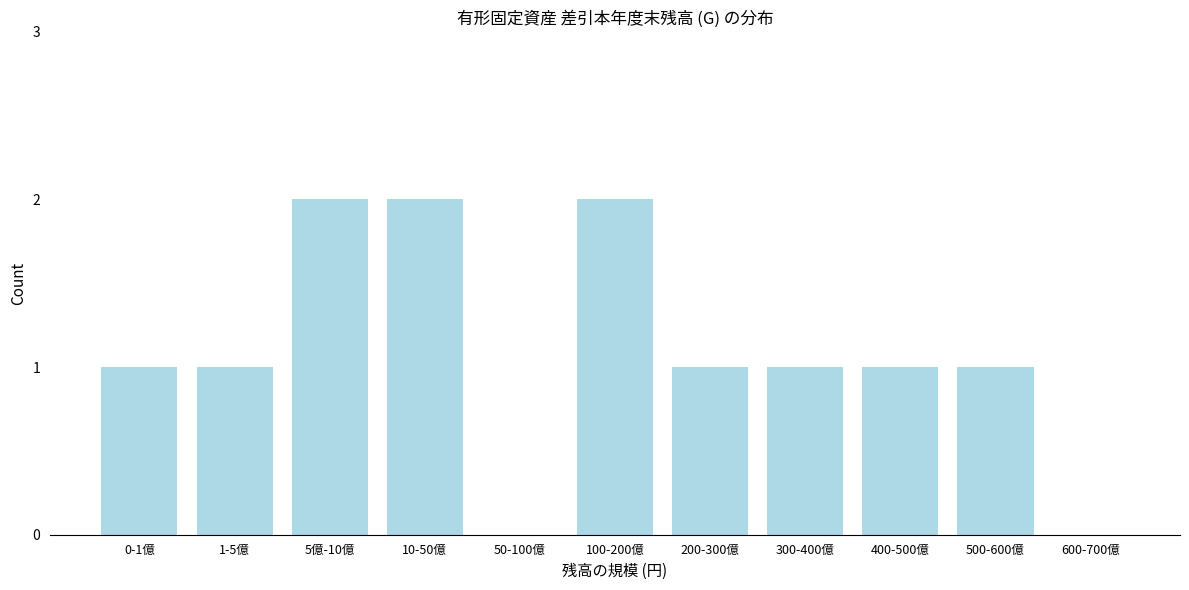

Reading left to right, transcribe all the data shown in this chart.

0-1億=1	1-5億=1	5億-10億=2	10-50億=2	50-100億=0	100-200億=2	200-300億=1	300-400億=1	400-500億=1	500-600億=1	600-700億=0